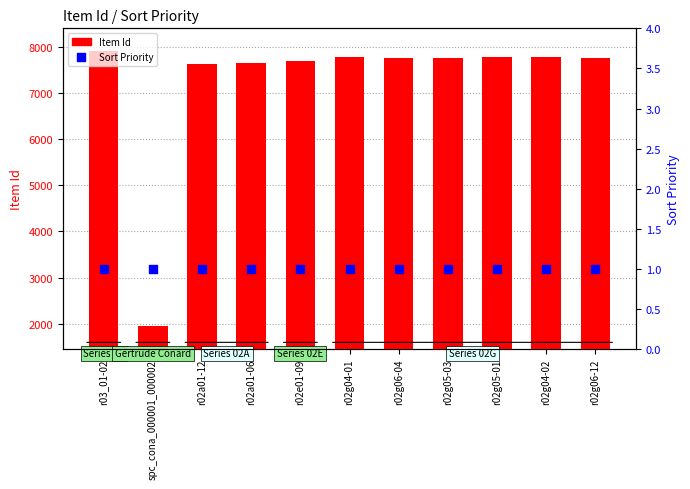

Which series has the largest total across all categories?

Item Id